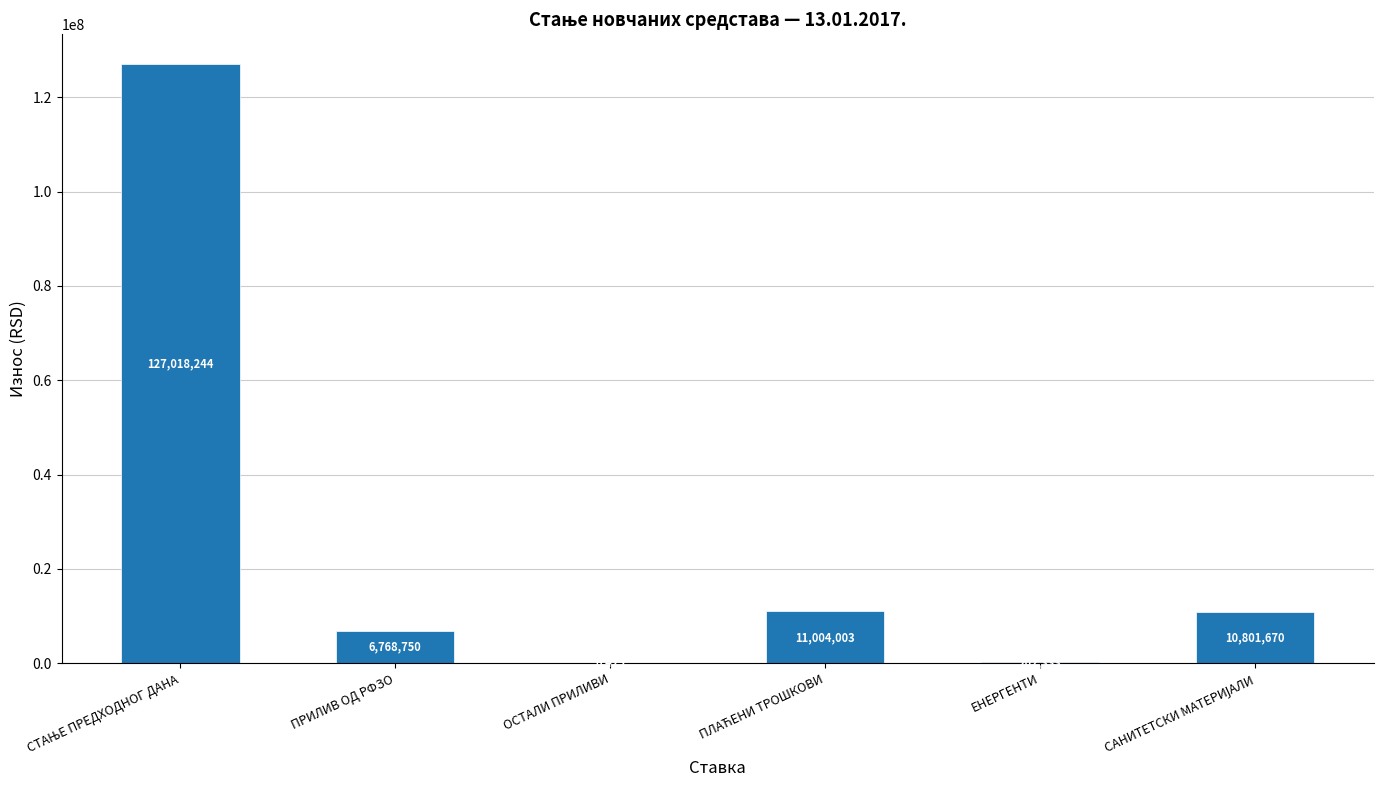

The value at ЕНЕРГЕНТИ is 202333.0. True or false?

True